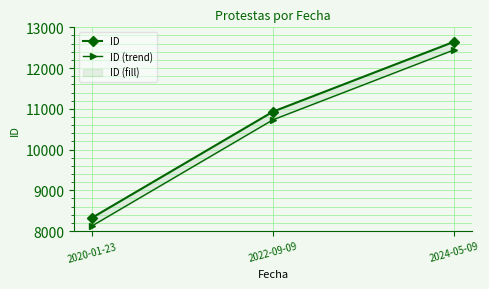

List the labels in order of ID value, smallest first.

2020-01-23, 2022-09-09, 2024-05-09